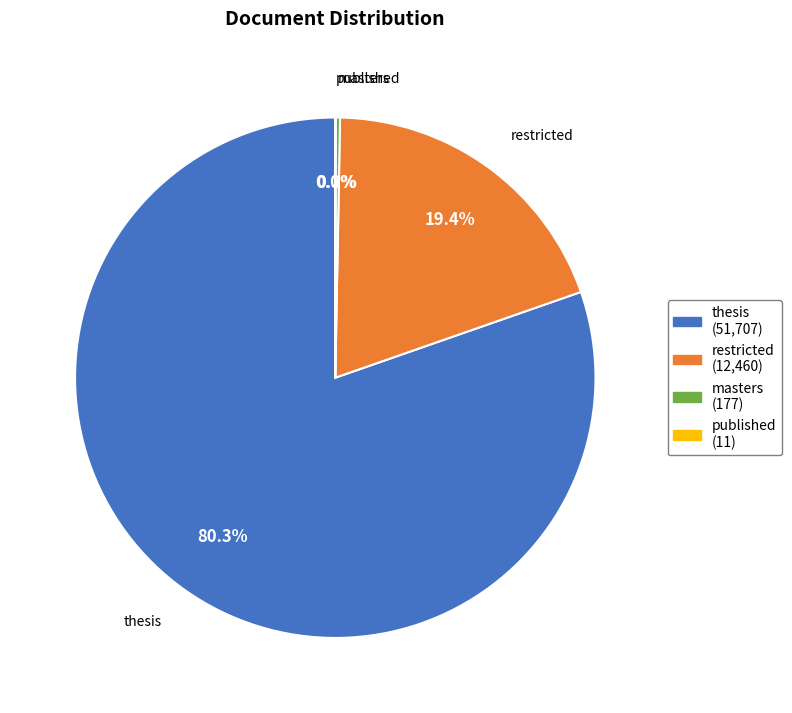

Which slice is the largest?

thesis